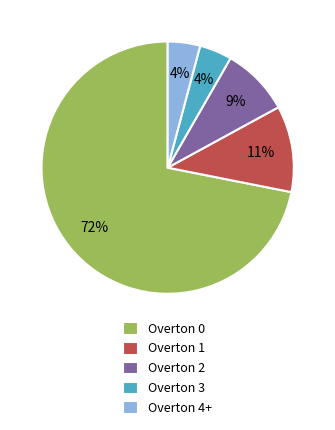

Combined, do Overton 4+ and Overton 3 account for over 50%?

No